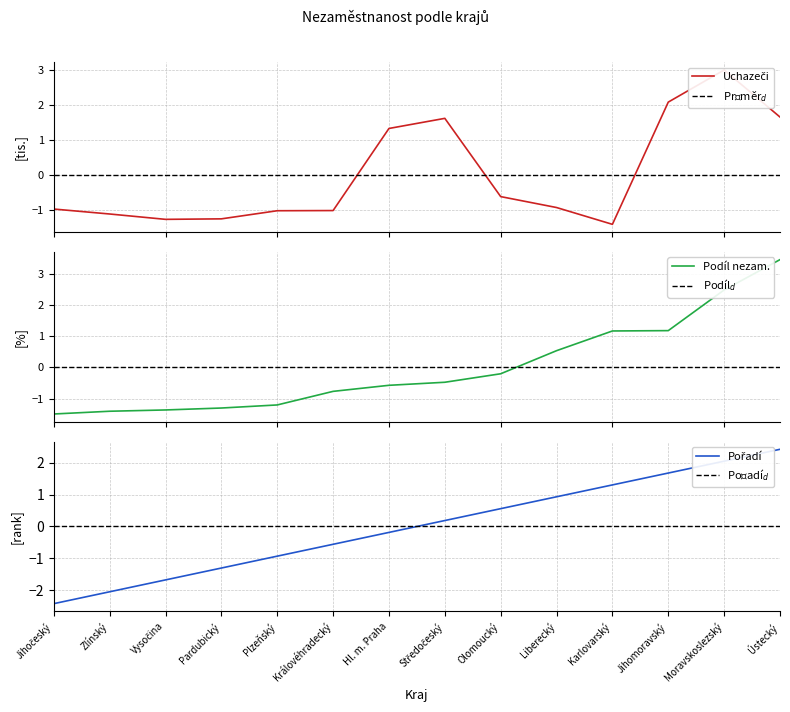

Is the value of Podíl nezaměstnaných osob (%) at Olomoucký greater than the value of Uchazeči o zaměstnání at Olomoucký?

Yes